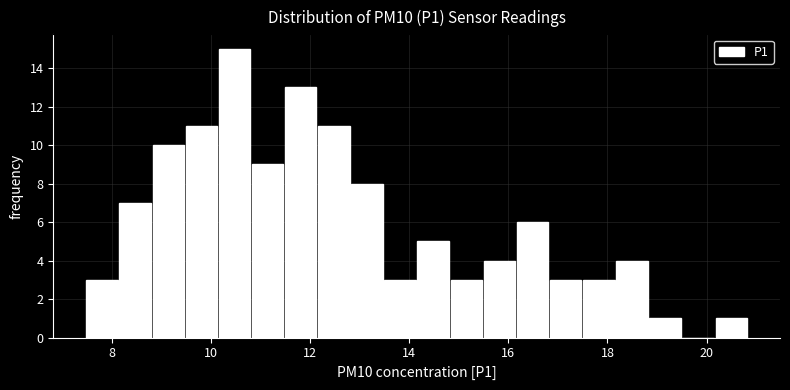

Around what value on the x-axis is the tallest bar? Give the approximate position of its centre, as read against the axis.

10.4